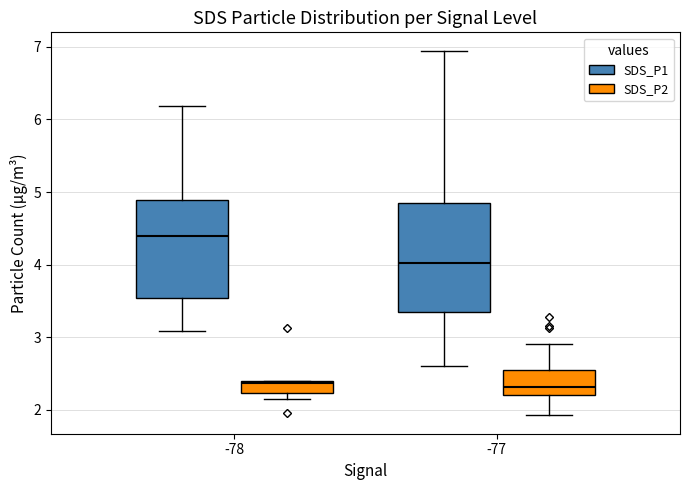

Where does the median line of the box for -77 (SDS_P2) sit on the y-axis? The values are not printed on the chart, so give them approximately, as read against the axis.

2.3